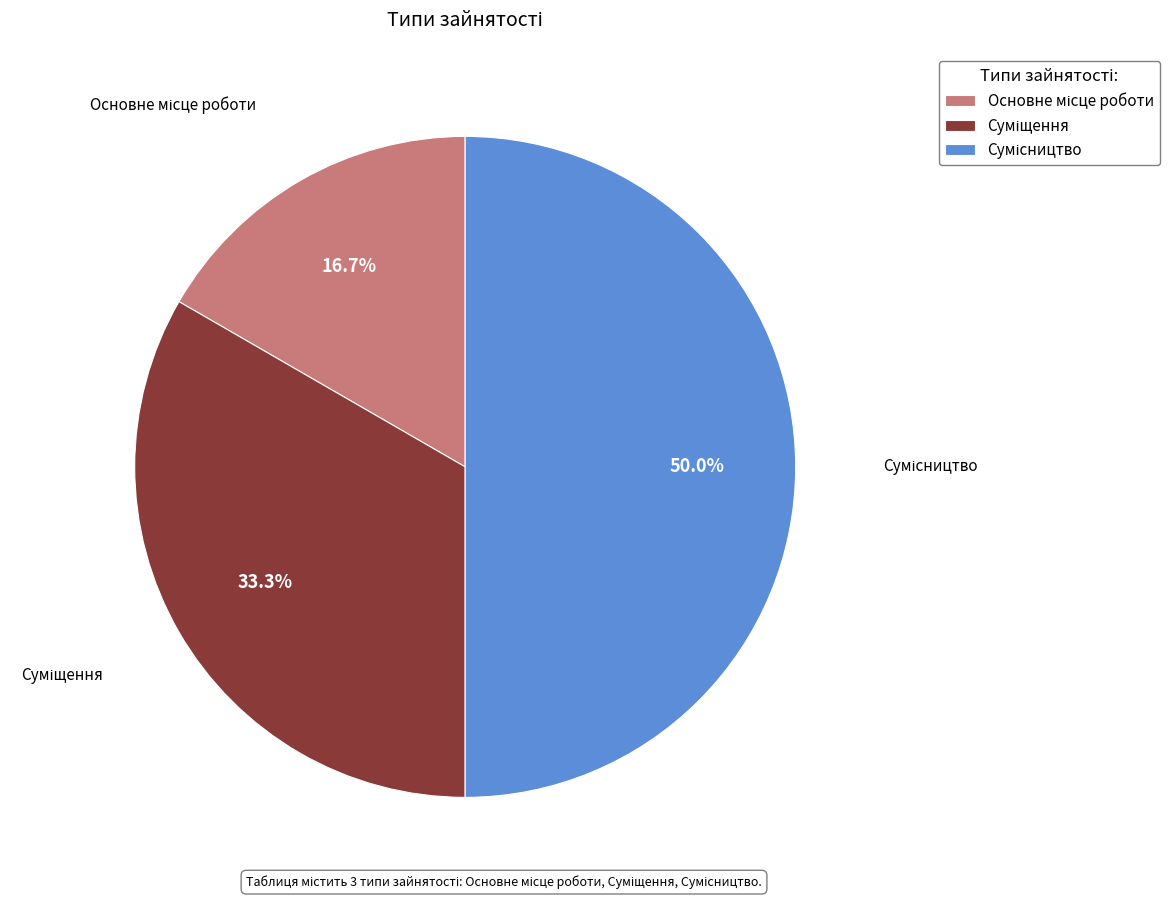

What is the change in value from Суміщення to Сумісництво?

+1